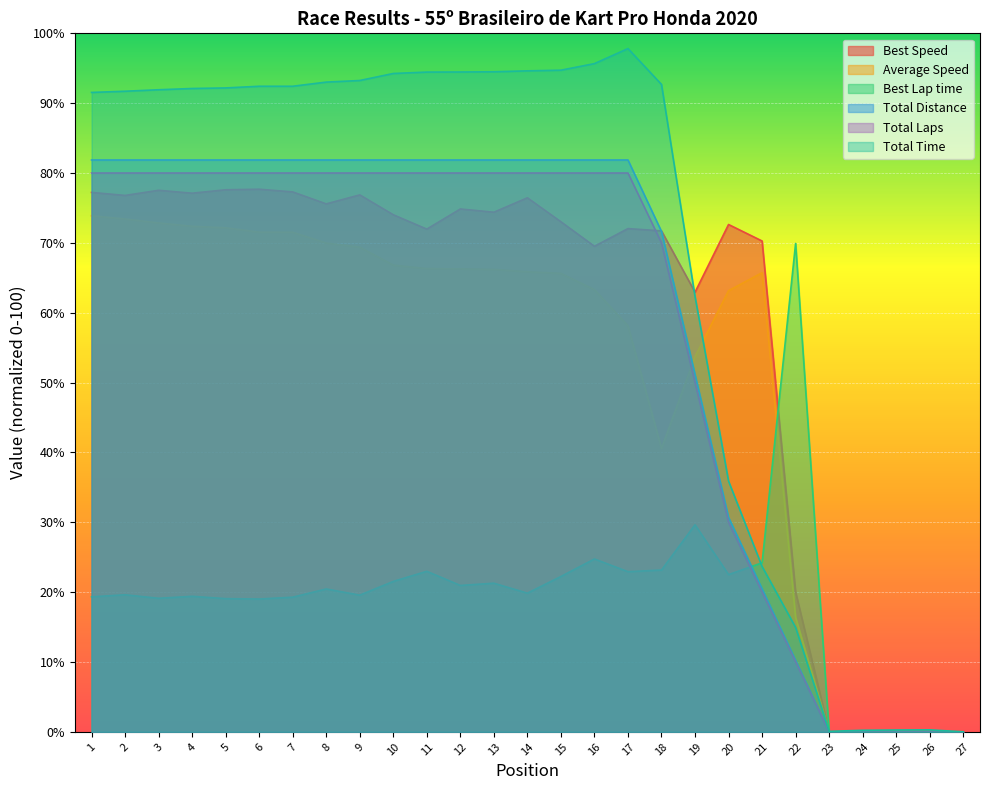

At how many categories does at least one series exceed 67?

21